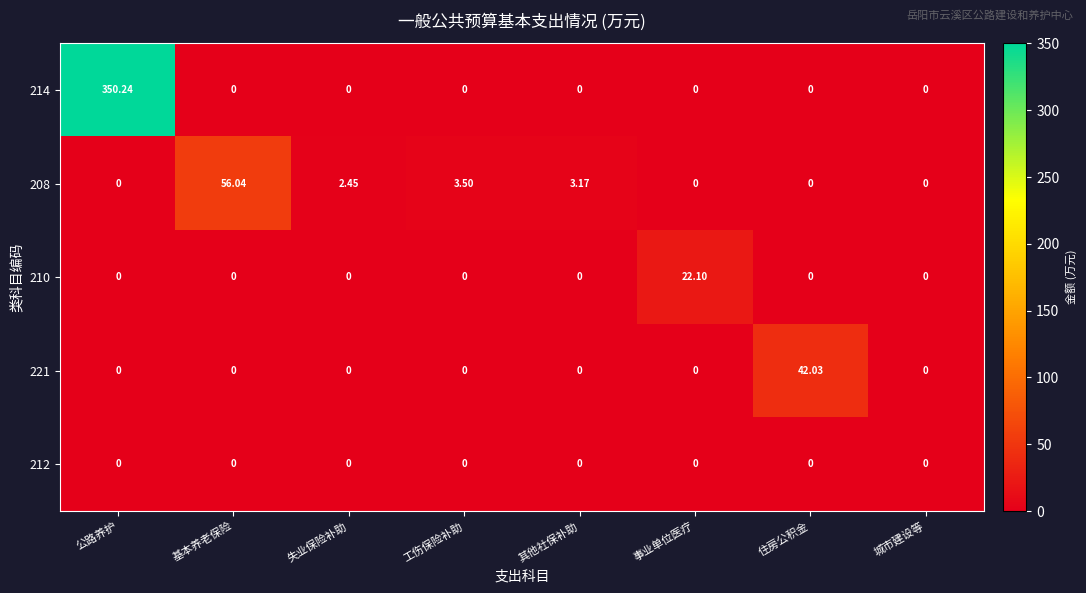

At which label does 214 reach its peak?

公路养护